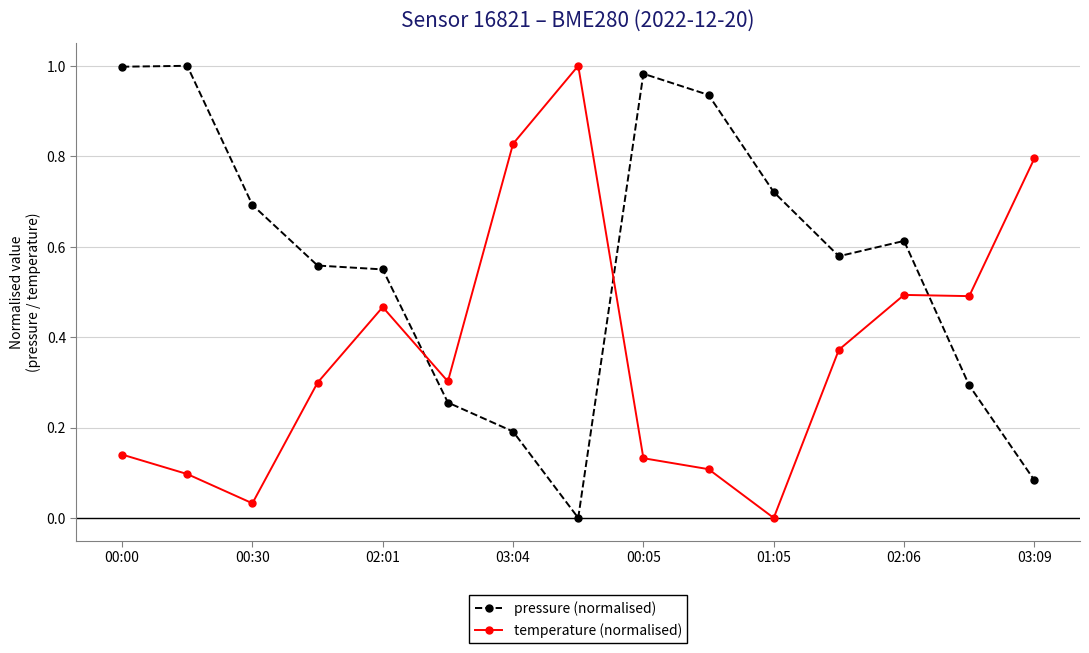

How many times do temperature (normalised) and pressure (normalised) cross each other?

3